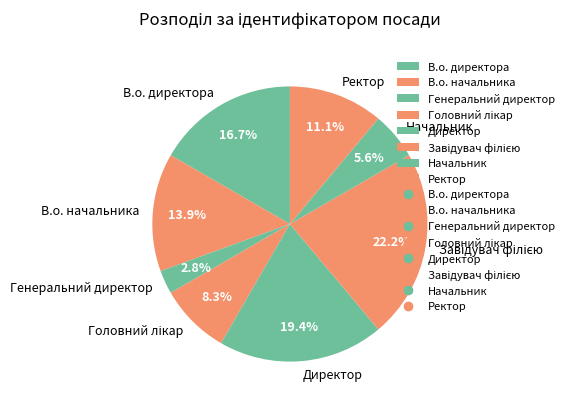

Which slice is the smallest?

Генеральний директор